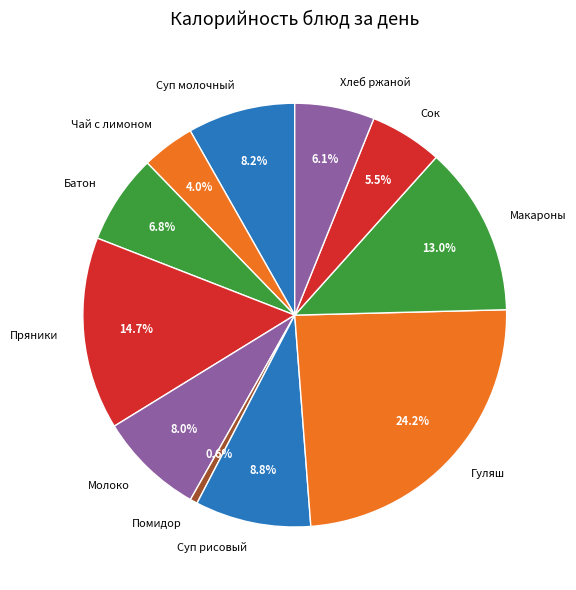

Approximately how many times larger is the value at Чай с лимоном compared to Сок?

0.7